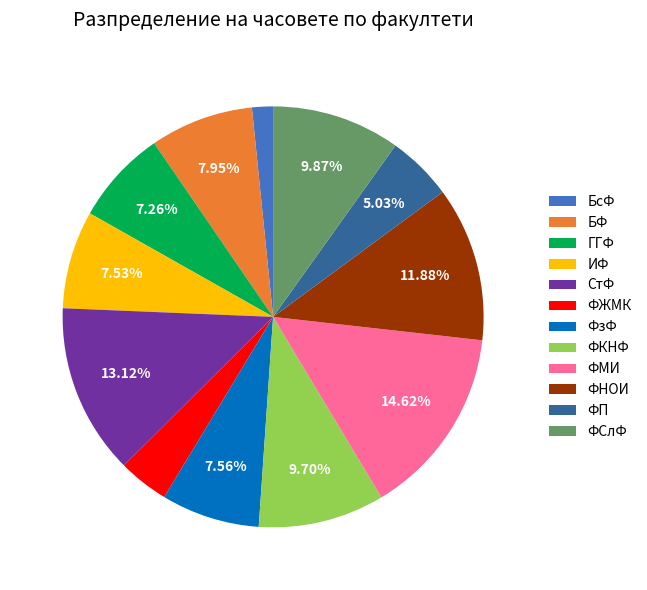

What percentage is NOT represented by ФМИ?

85.4%